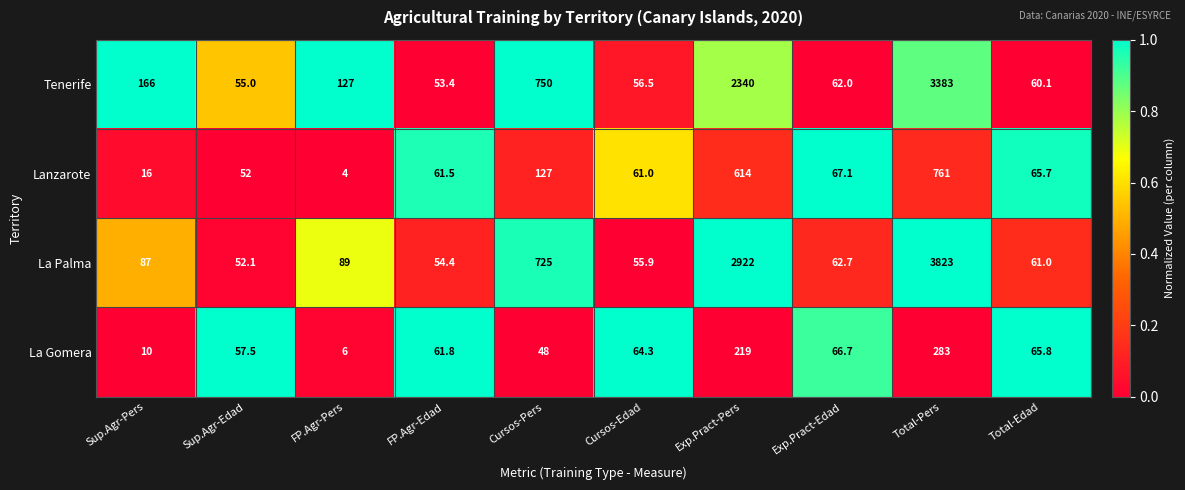

What is the average value of the La Palma series?

793.2